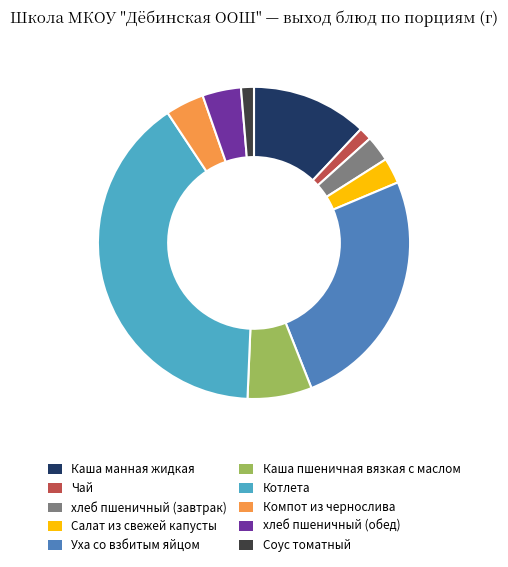

Is the sum of Компот из чернослива and Уха со взбитым яйцом greater than half?

No